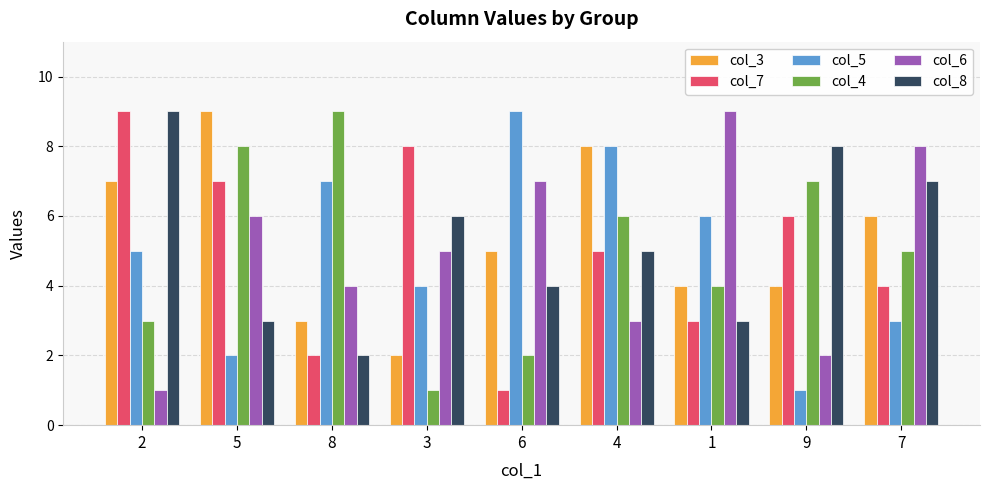

What is the average value of the col_8 series?

5